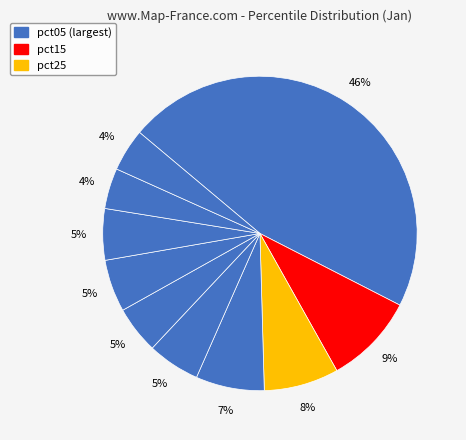

Count the number of slices in the pie.

10